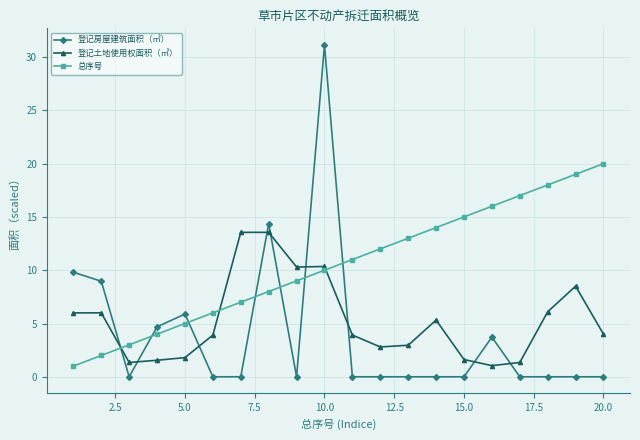

Which series ends up on top after the final intersection of 登记土地使用权面积（㎡） and 总序号?

总序号